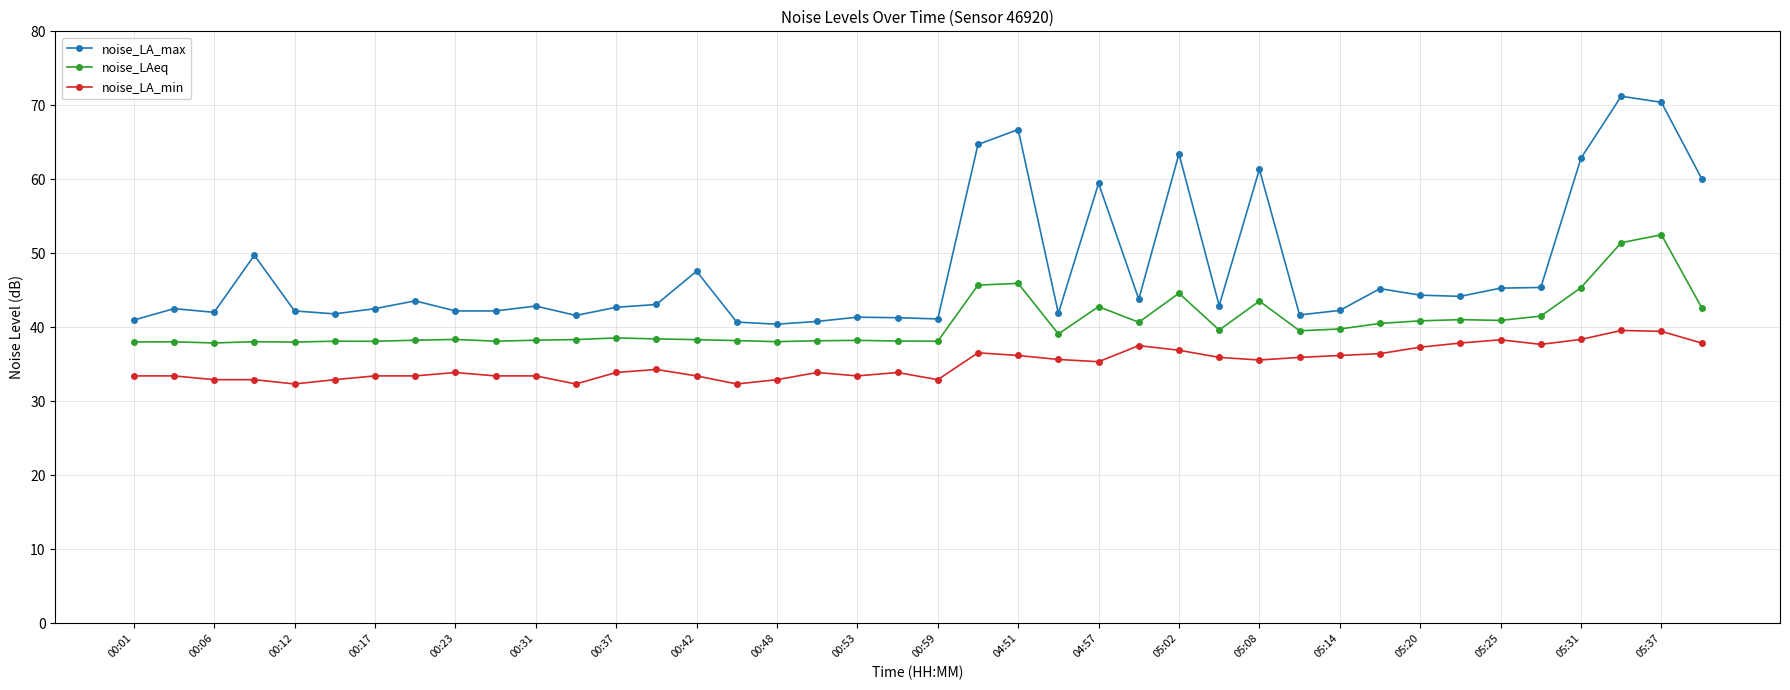

What is the difference between the maximum and second lowest values in the noise_LA_max series?

30.5